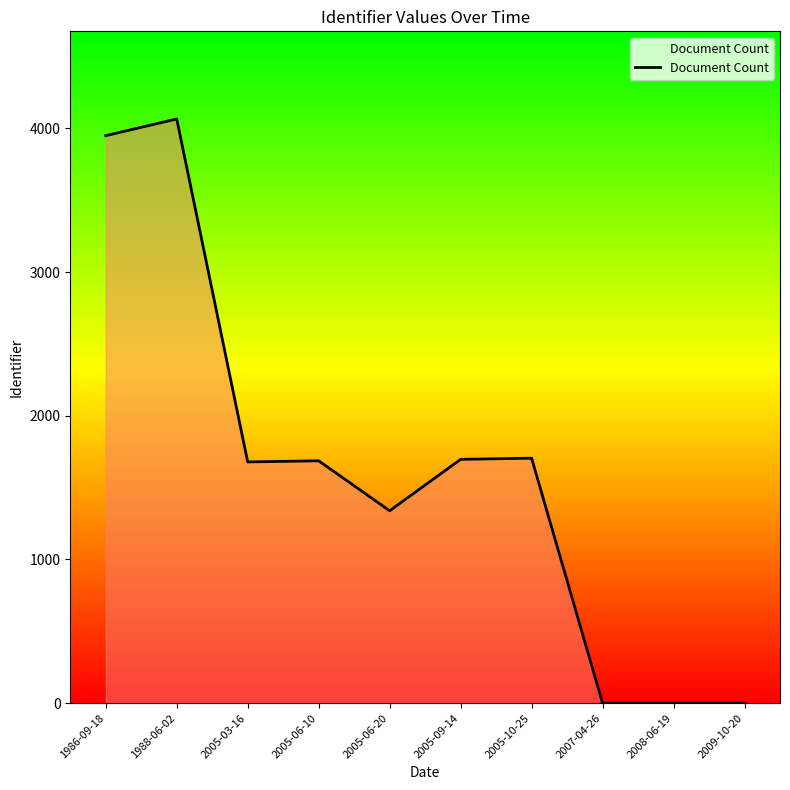

What is the maximum value shown in the chart?

4066